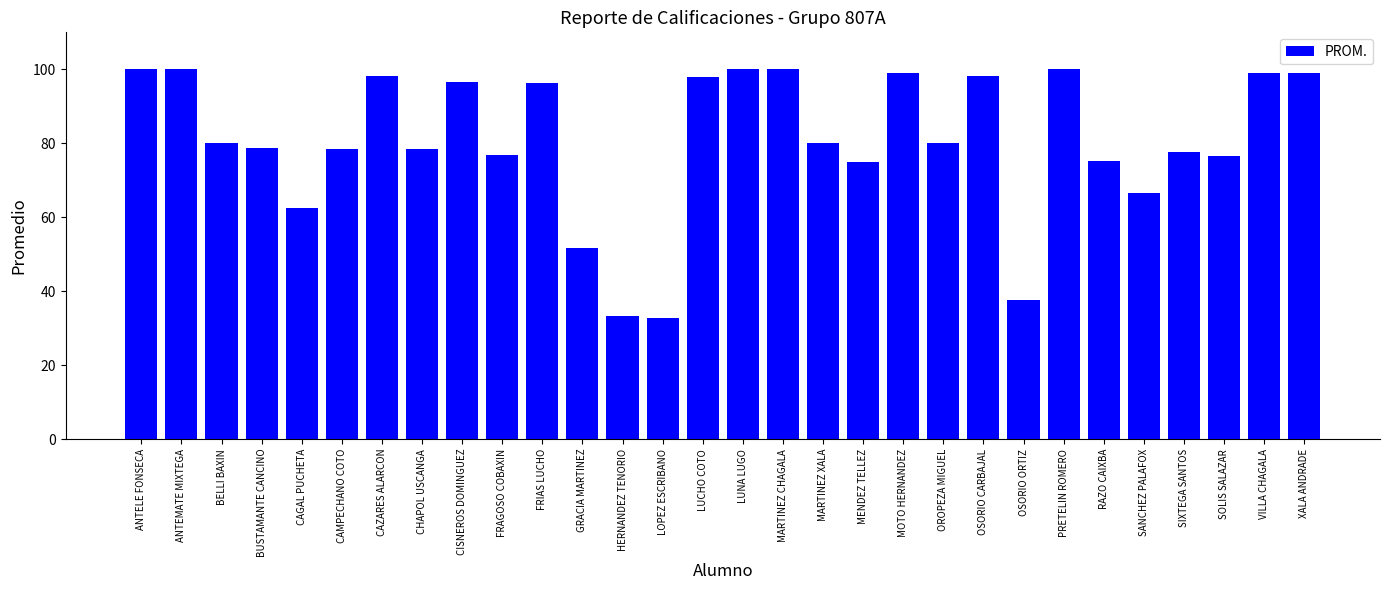

What is the change in value from MENDEZ TELLEZ to OSORIO CARBAJAL?

+23.2